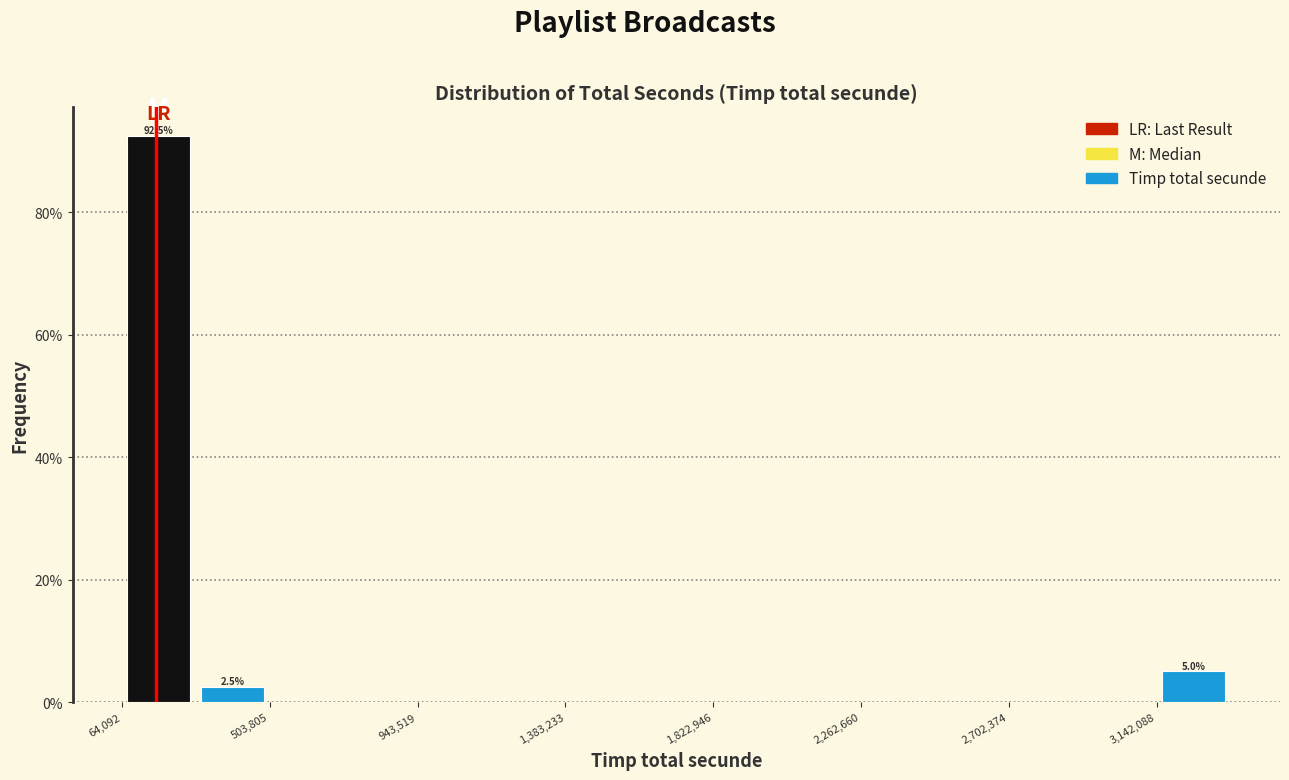

Over which range of the x-axis is the bar tallest?

50000 to 300000